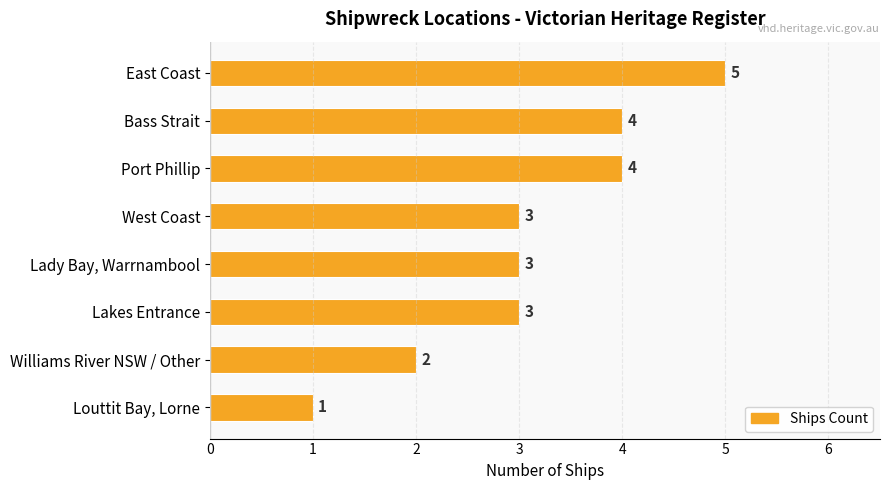

What is the average value?

3